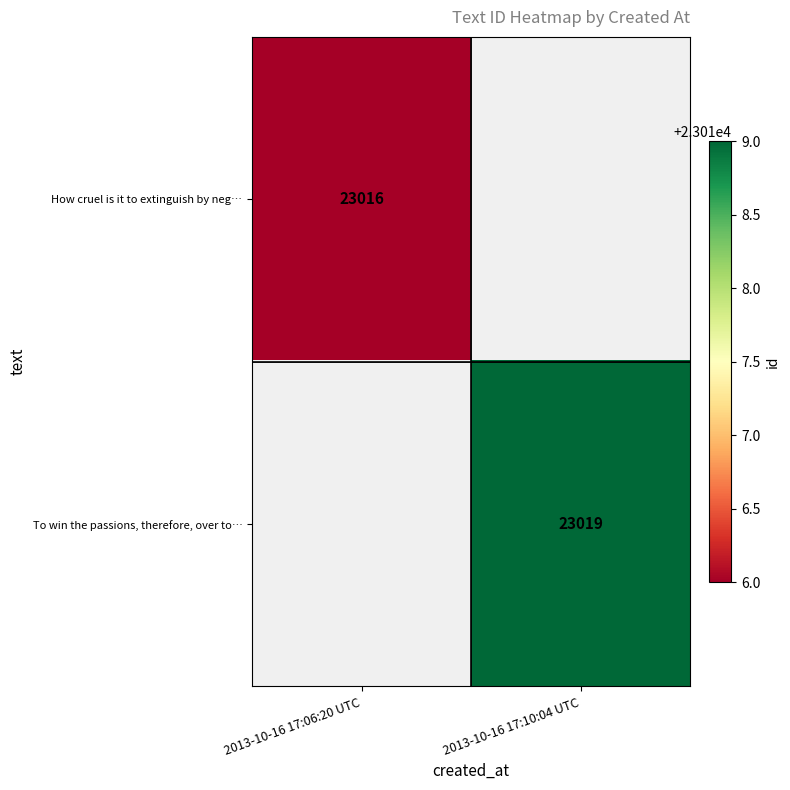

The value of To win the passions, therefore, over to… at 2013-10-16 17:10:04 UTC is 23019. True or false?

True